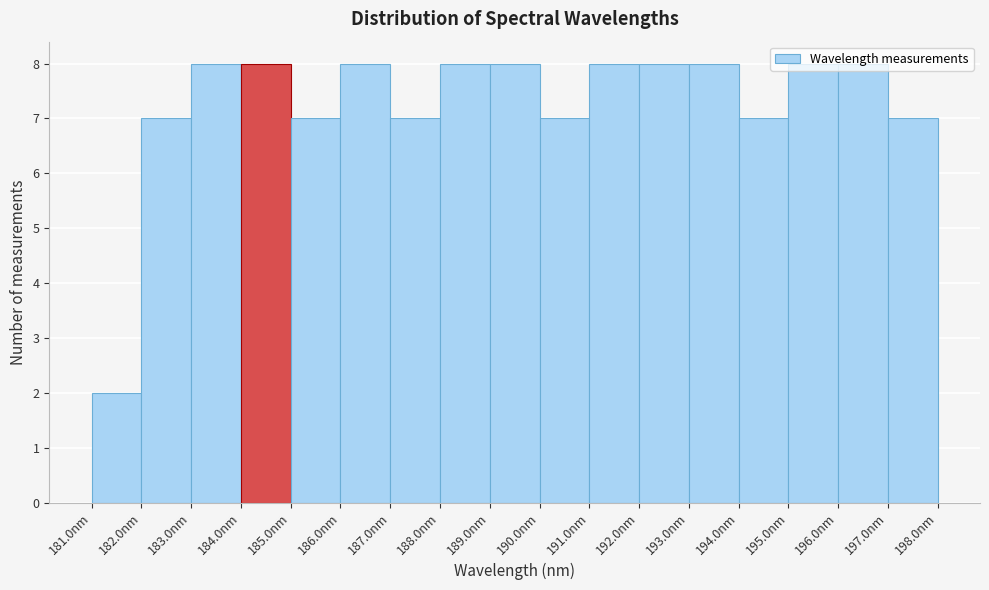

Reading left to right, list every bar in this chart as the range it spans on the x-axis followed by its height. The values are not printed on the chart, so give them approximately, as read against the axis.

181 to 182: 2
182 to 183: 7
183 to 184: 8
184 to 185: 8
185 to 186: 7
186 to 187: 8
187 to 188: 7
188 to 189: 8
189 to 190: 8
190 to 191: 7
191 to 192: 8
192 to 193: 8
193 to 194: 8
194 to 195: 7
195 to 196: 8
196 to 197: 8
197 to 198: 7